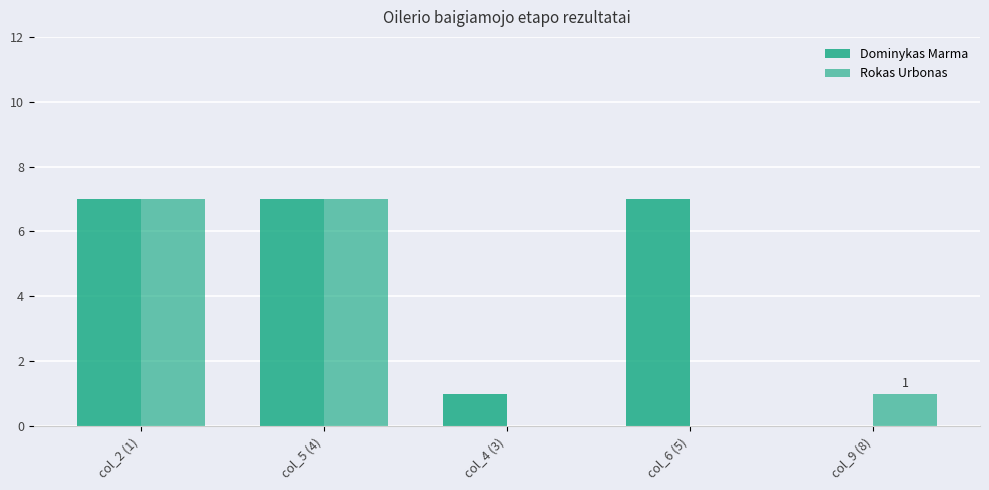

Count the number of categories in the chart.

5